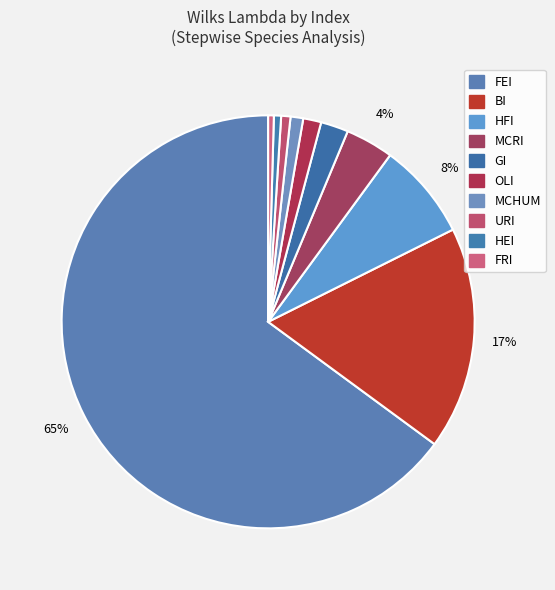

What is the largest slice in the pie chart?

FEI